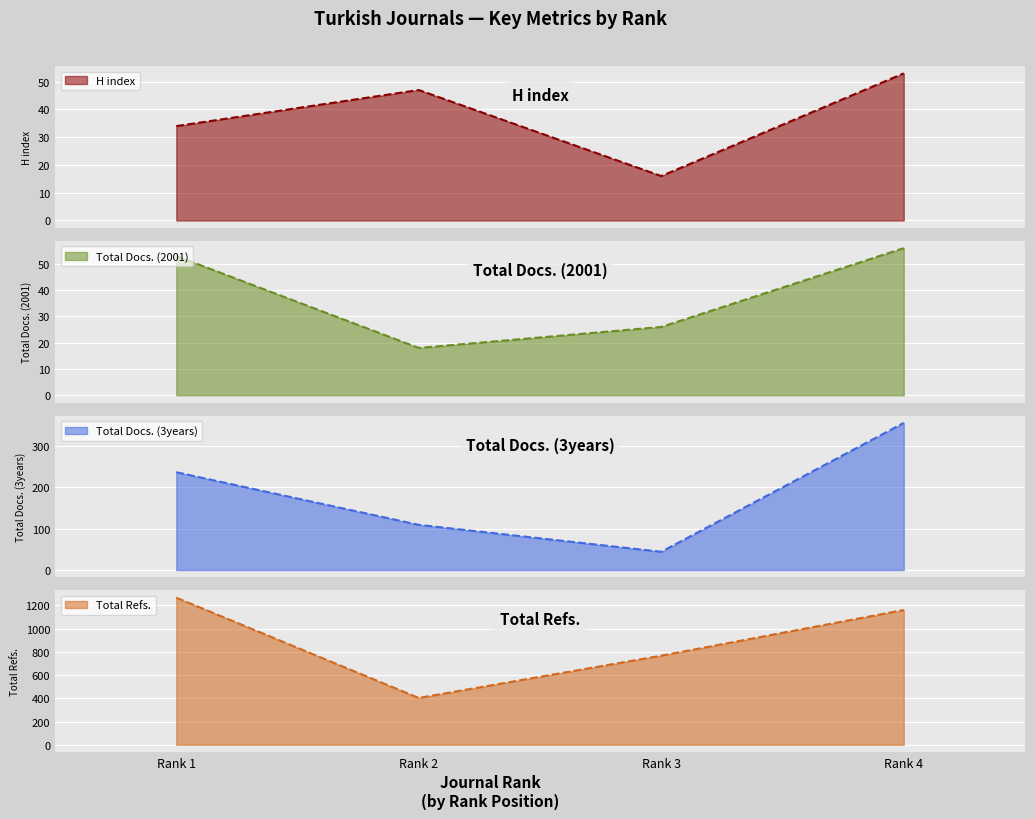

What is the highest value of the H index series?

53